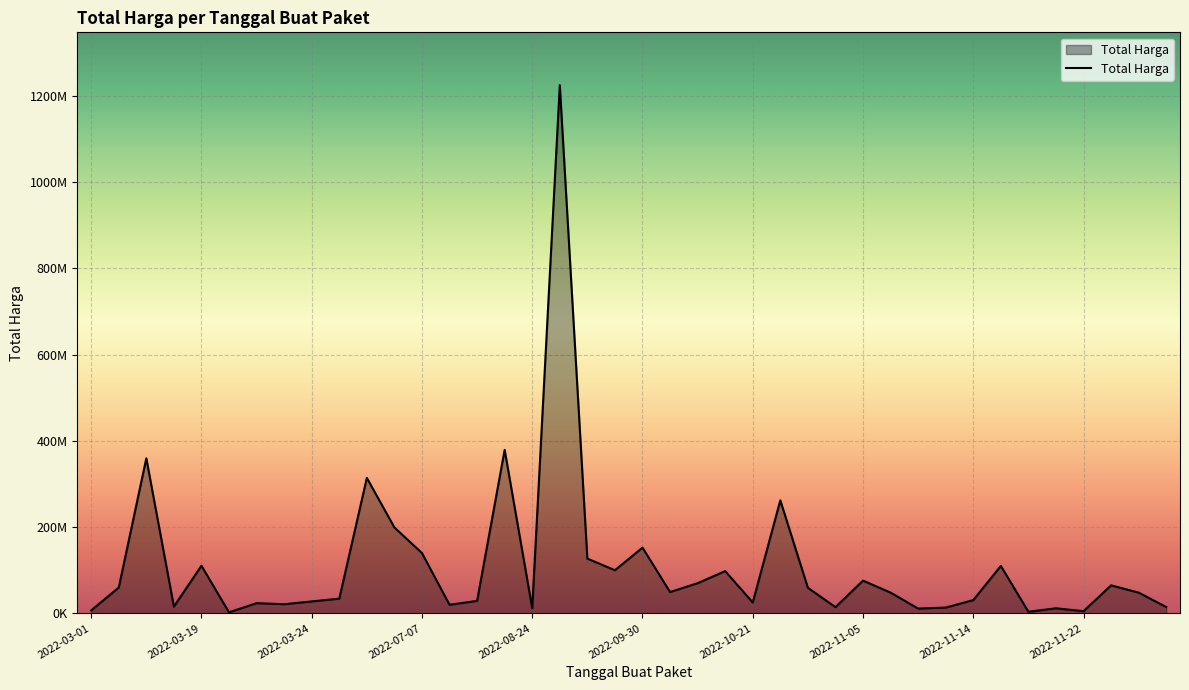

Does the chart display data point markers on the line(s)?

No